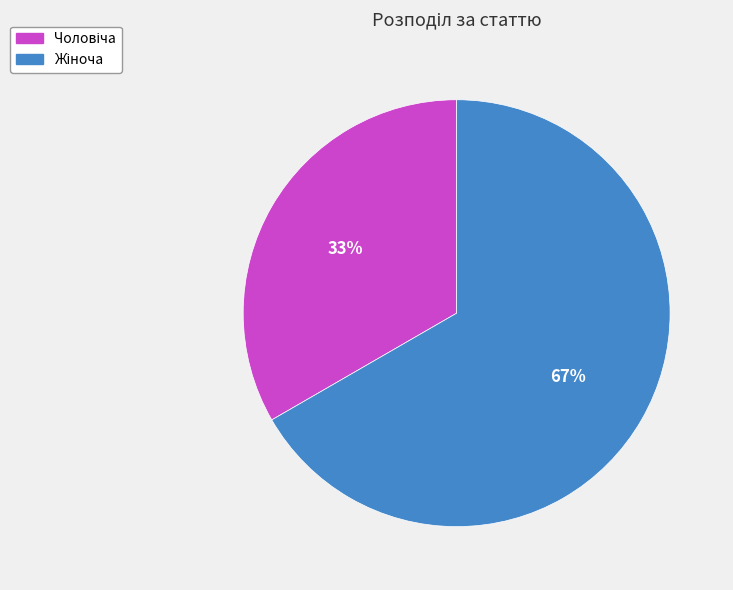

To the nearest percent, what is the average slice percentage?

50%